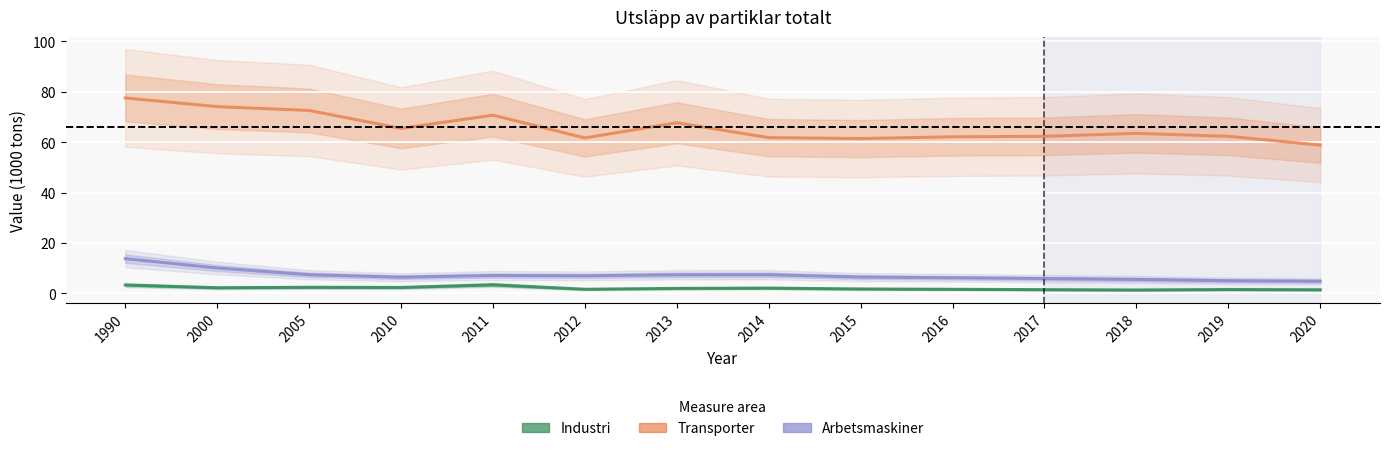

At which category is the sum across all series the highest?

1990